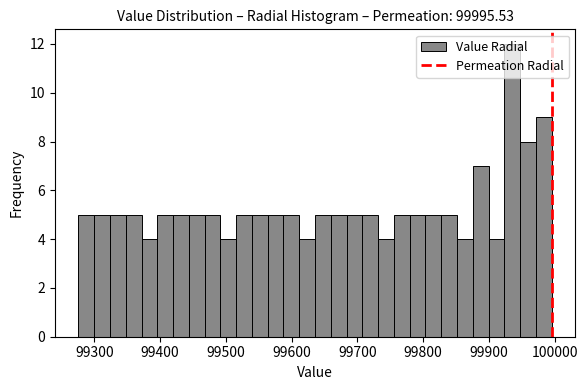

Around what value on the x-axis is the tallest bar? Give the approximate position of its centre, as read against the axis.

99940